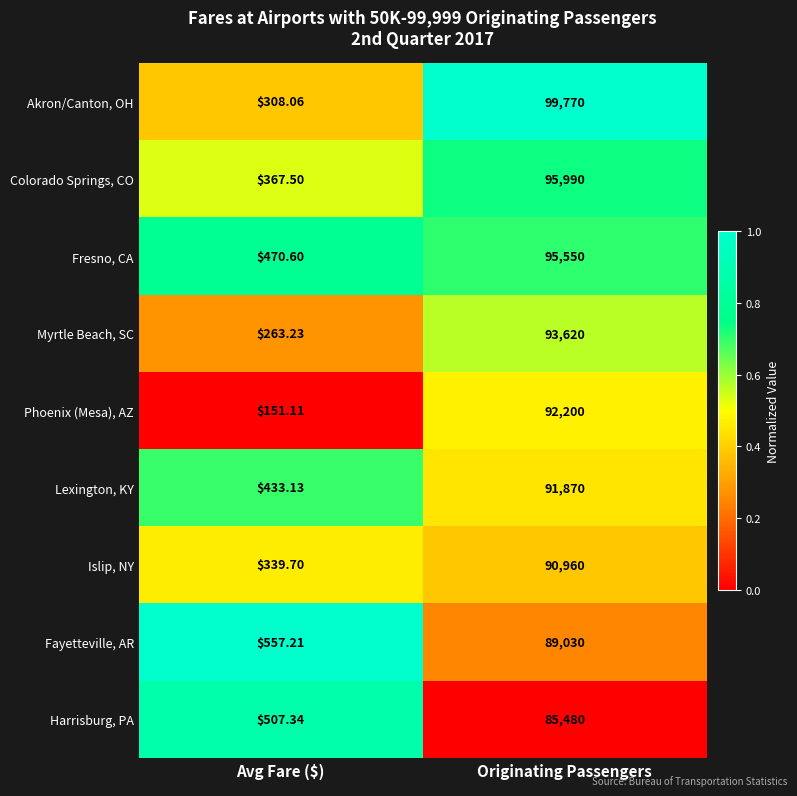

Rank the series at Originating Passengers from lowest to highest value.

Harrisburg, PA, Fayetteville, AR, Islip, NY, Lexington, KY, Phoenix (Mesa), AZ, Myrtle Beach, SC, Fresno, CA, Colorado Springs, CO, Akron/Canton, OH